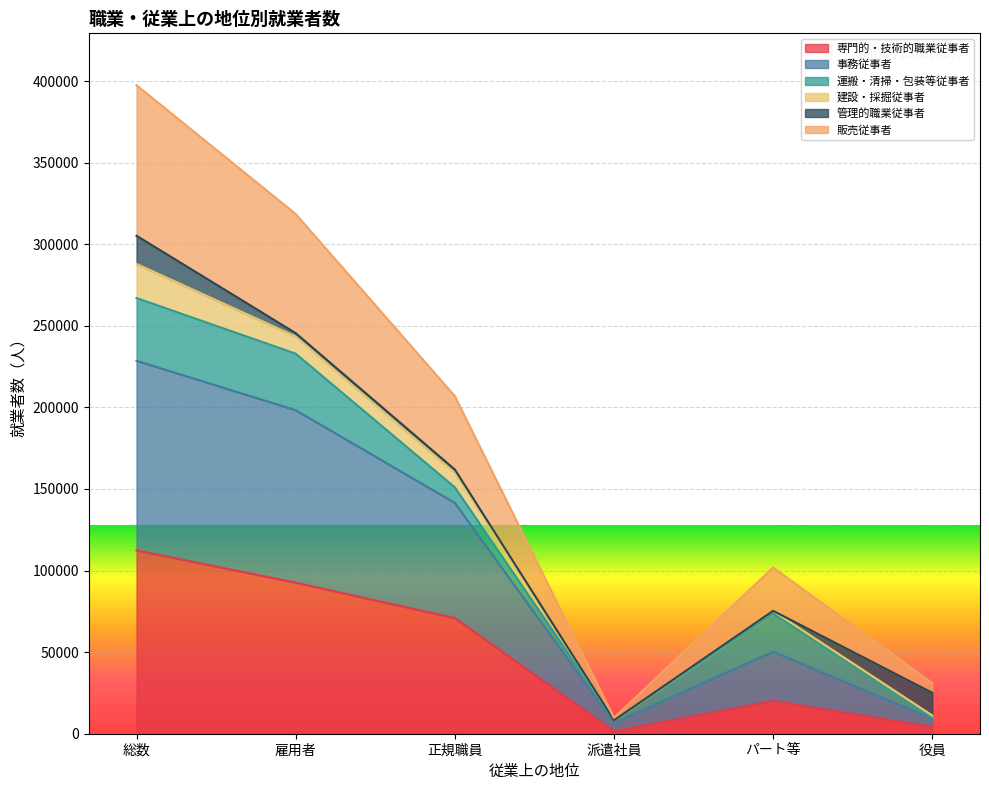

The value of 専門的・技術的職業従事者 at 正規職員 is 70888. True or false?

True